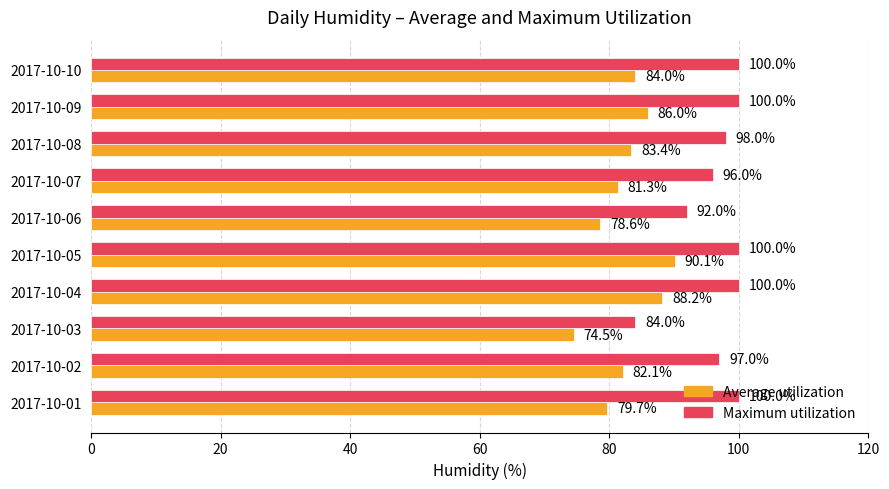

How many data points in Average utilization are less than 83?

5